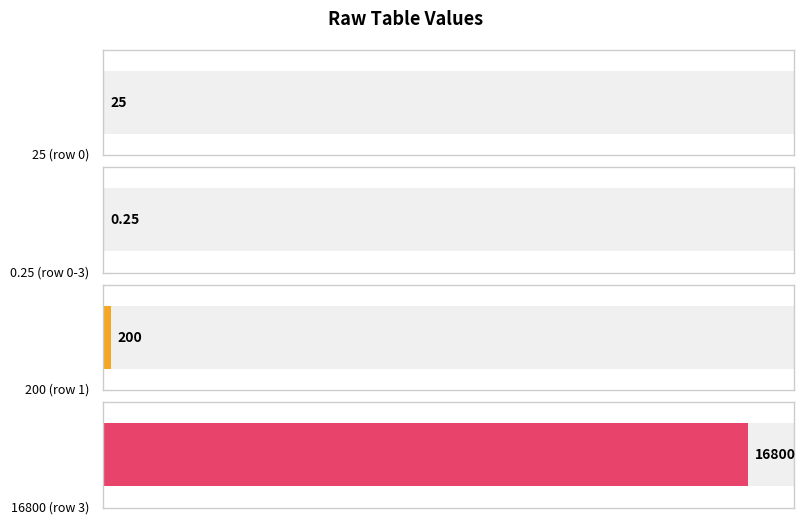

What is the maximum value shown in the chart?

16800.0